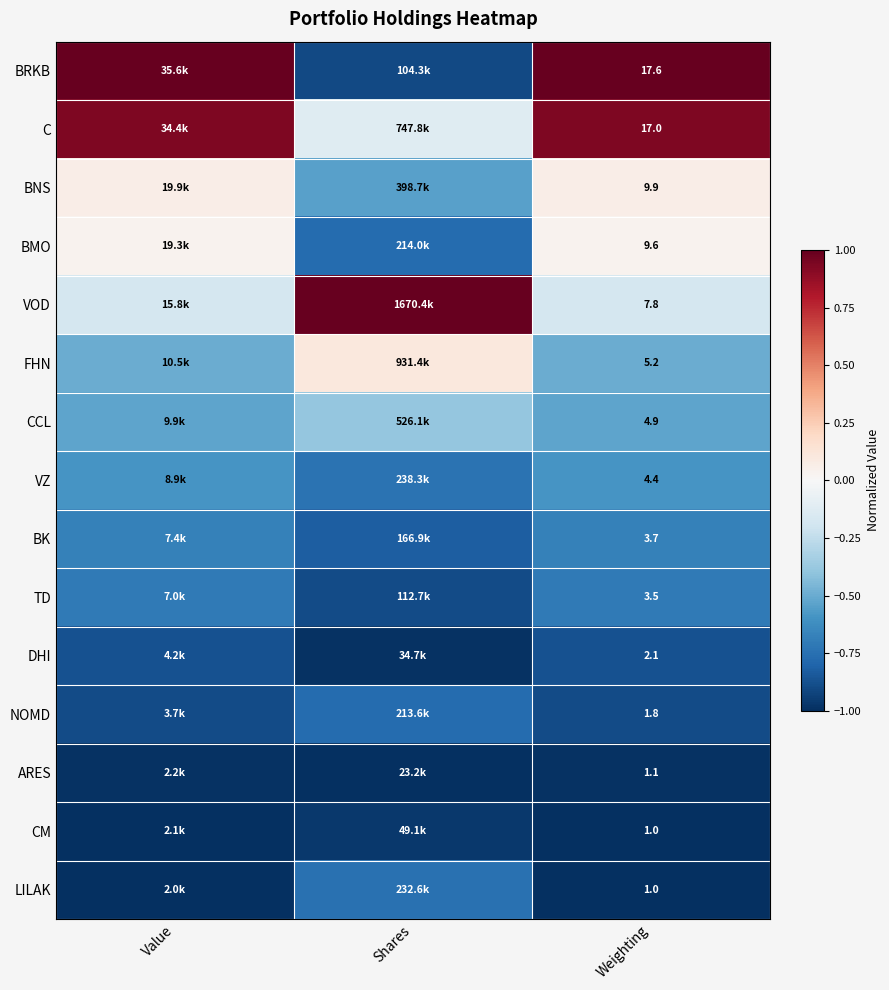

Is the value of TD at Weighting greater than the value of BK at Weighting?

No